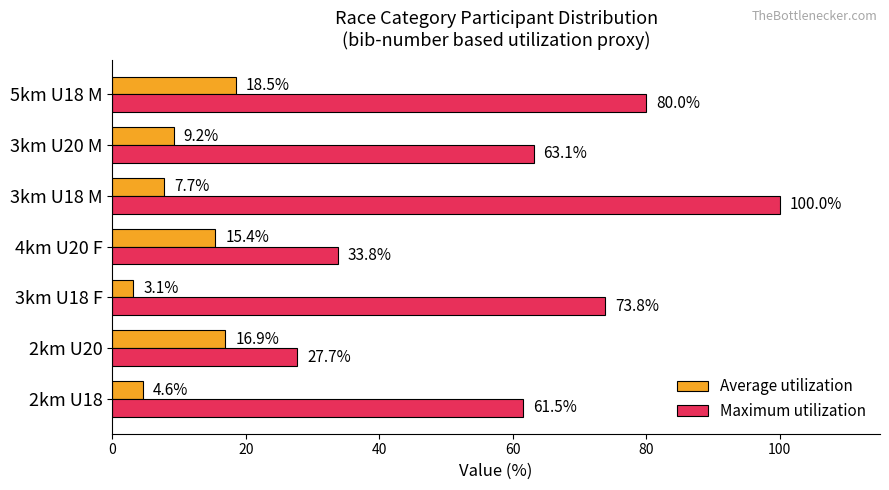

Rank the categories by Maximum utilization value from highest to lowest.

3km U18 M, 5km U18 M, 3km U18 F, 3km U20 M, 2km U18, 4km U20 F, 2km U20